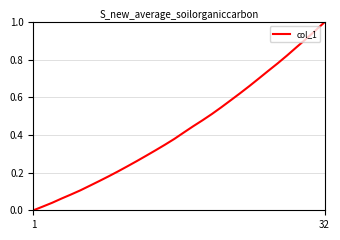

How many lines are shown in the chart?

1